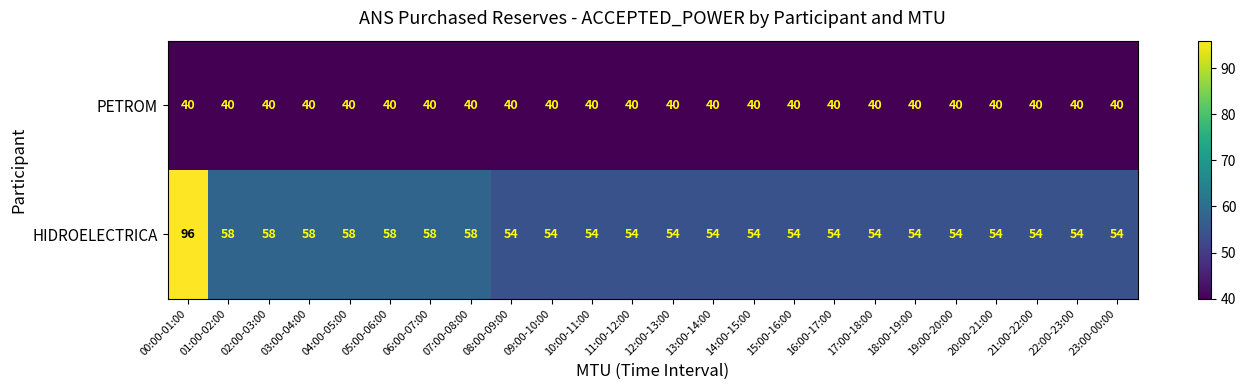

Which series has the largest total across all categories?

HIDROELECTRICA